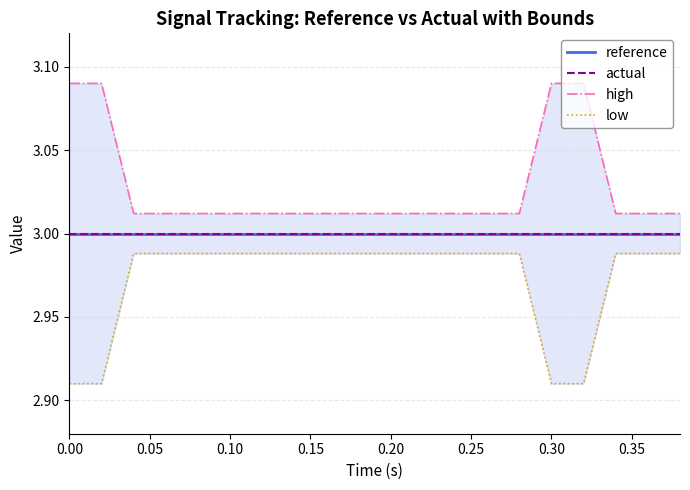

Rank the series at 0.30 from highest to lowest value.

high, reference, actual, low